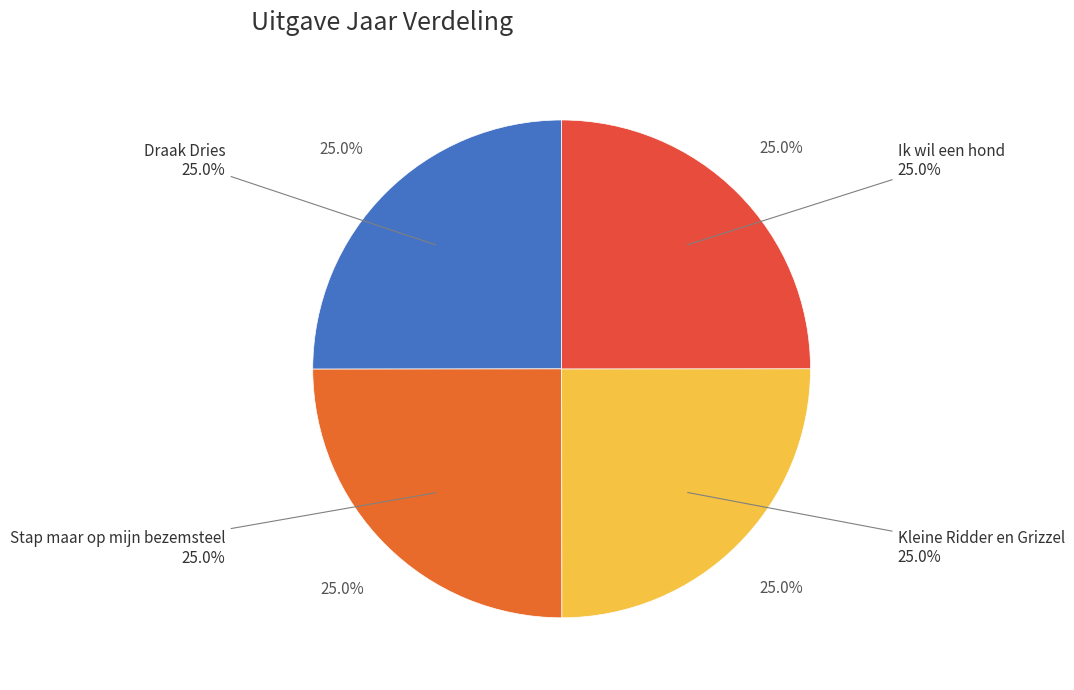

Does any single category account for the majority?

No